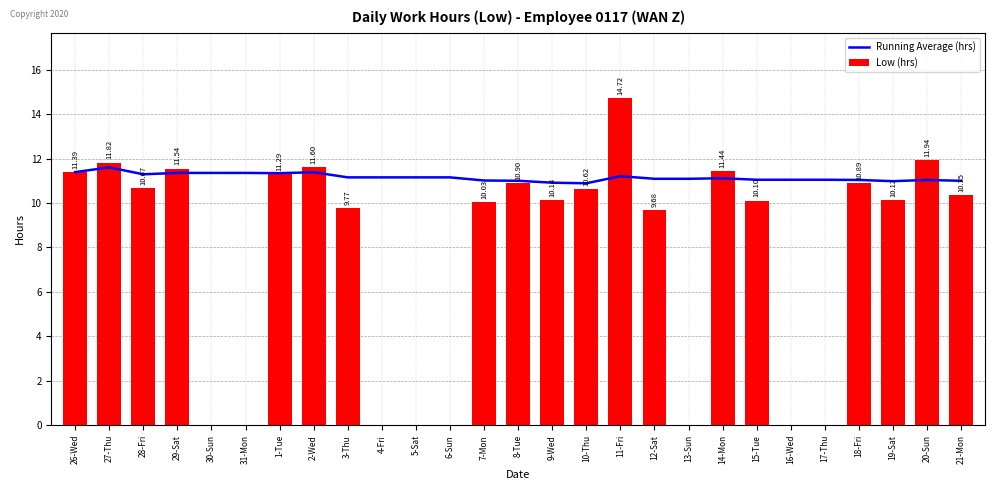

At which label does Running Average (hrs) first exceed 11?

26-Wed